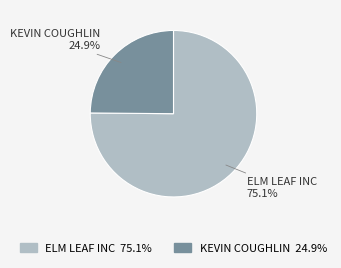

The ELM LEAF INC slice represents 85% of the pie. True or false?

False